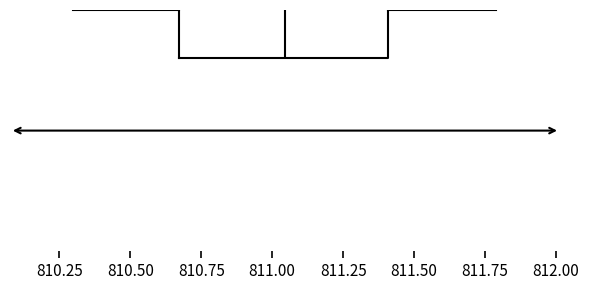

Where does the right whisker of the box end on the x-axis? The values are not printed on the chart, so give them approximately, as read against the axis.

811.80